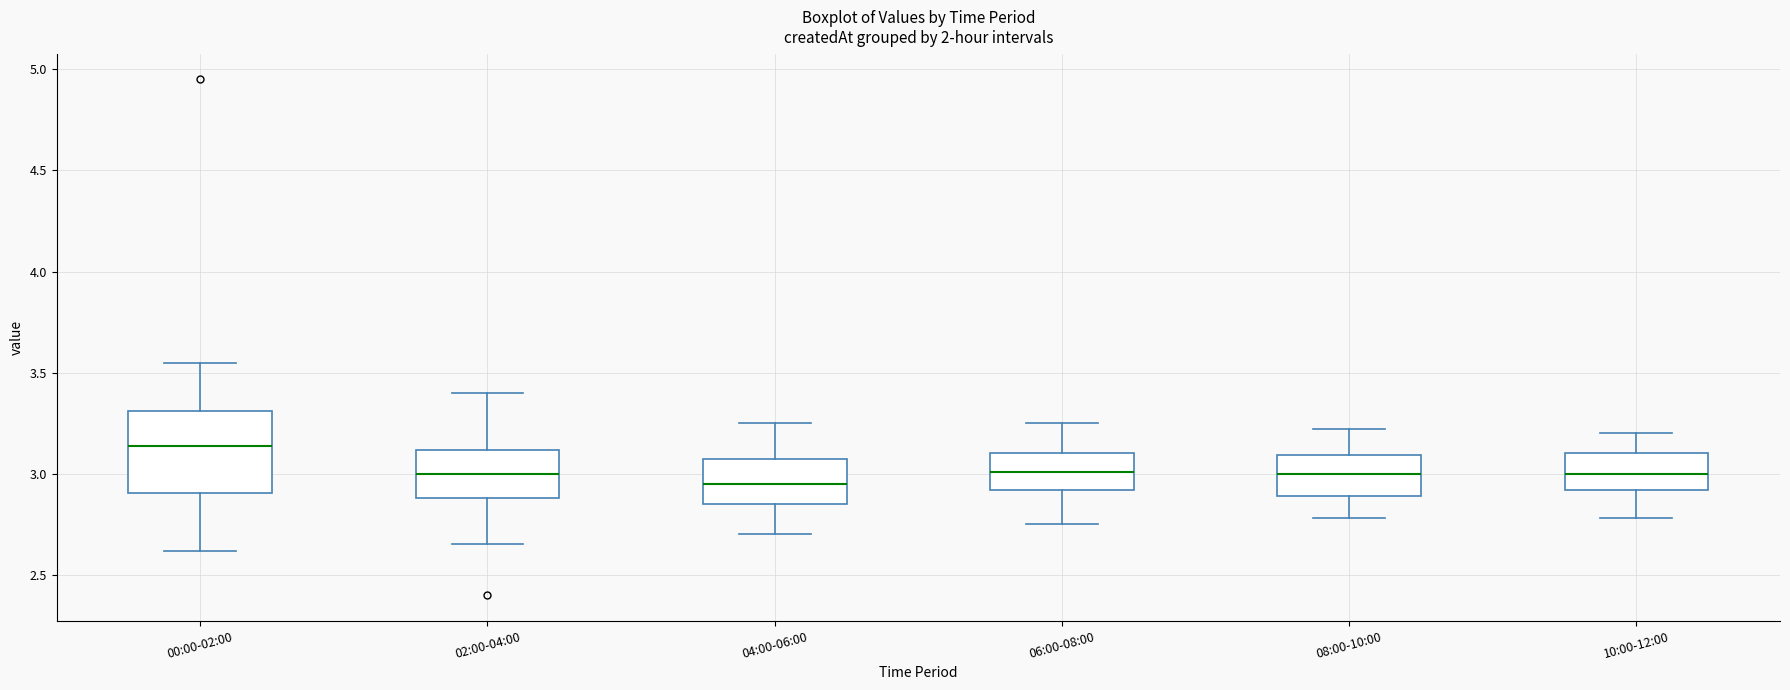

Where is the upper edge of the box for 06:00-08:00 on the y-axis? The values are not printed on the chart, so give them approximately, as read against the axis.

3.10